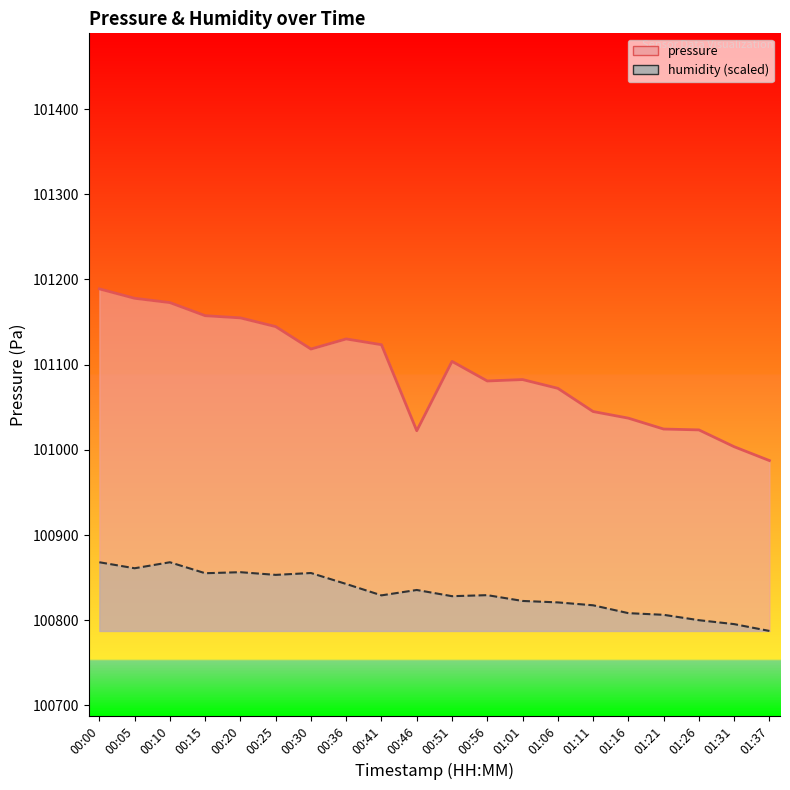

Which category has the highest value across all series?

00:00